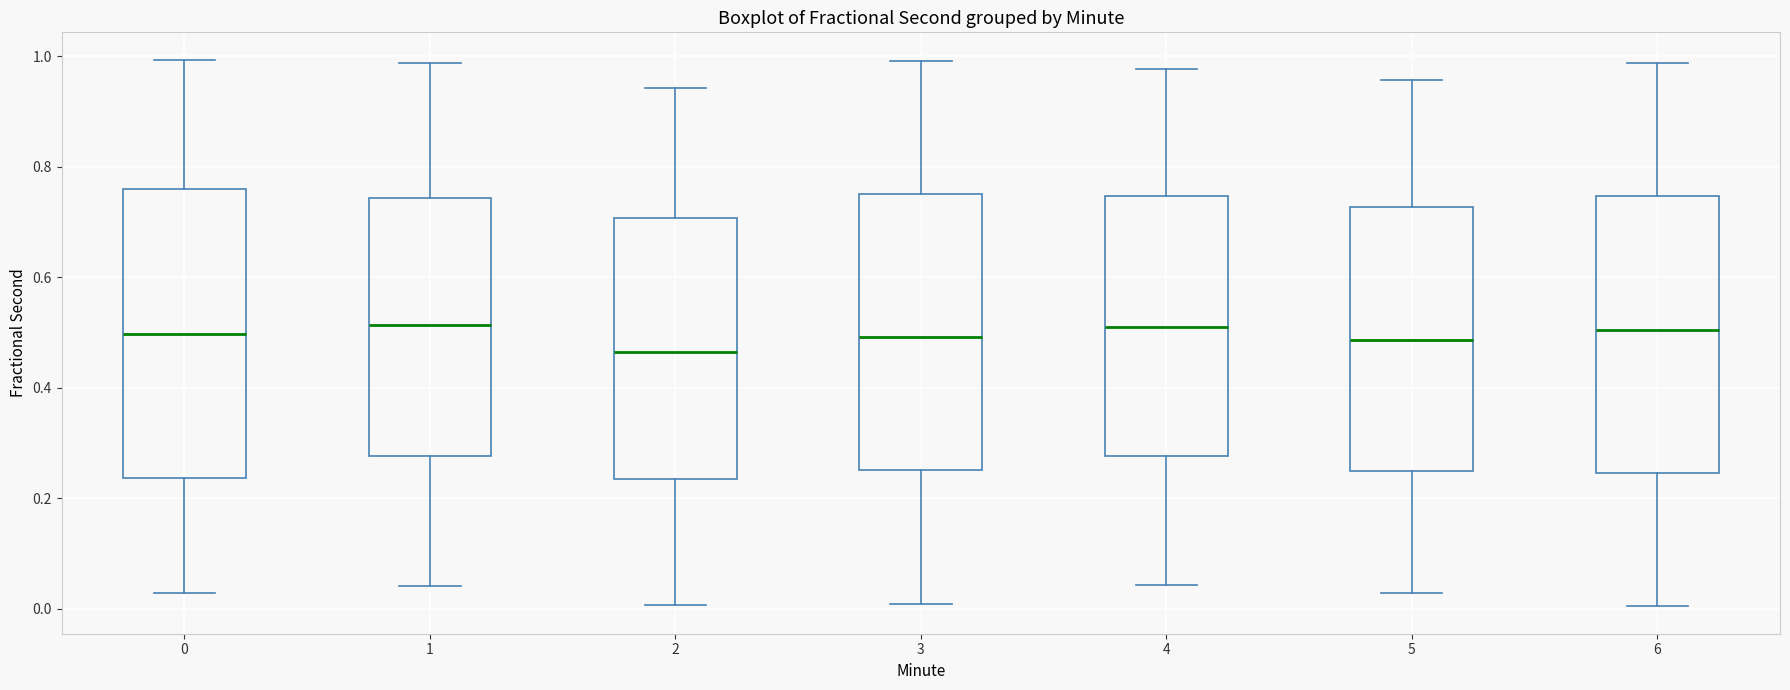

Reading left to right, read every box against the y-axis: the position of its median line, the range the box covers, and the ends of its whiskers. The values are not printed on the chart, so give them approximately, as read against the axis.

0: median 0.50, box 0.24 to 0.76, whiskers 0.02 to 1.00
1: median 0.52, box 0.28 to 0.74, whiskers 0.04 to 0.98
2: median 0.46, box 0.24 to 0.70, whiskers 0.00 to 0.94
3: median 0.50, box 0.26 to 0.76, whiskers 0.00 to 1.00
4: median 0.50, box 0.28 to 0.74, whiskers 0.04 to 0.98
5: median 0.48, box 0.24 to 0.72, whiskers 0.02 to 0.96
6: median 0.50, box 0.24 to 0.74, whiskers 0.00 to 0.98